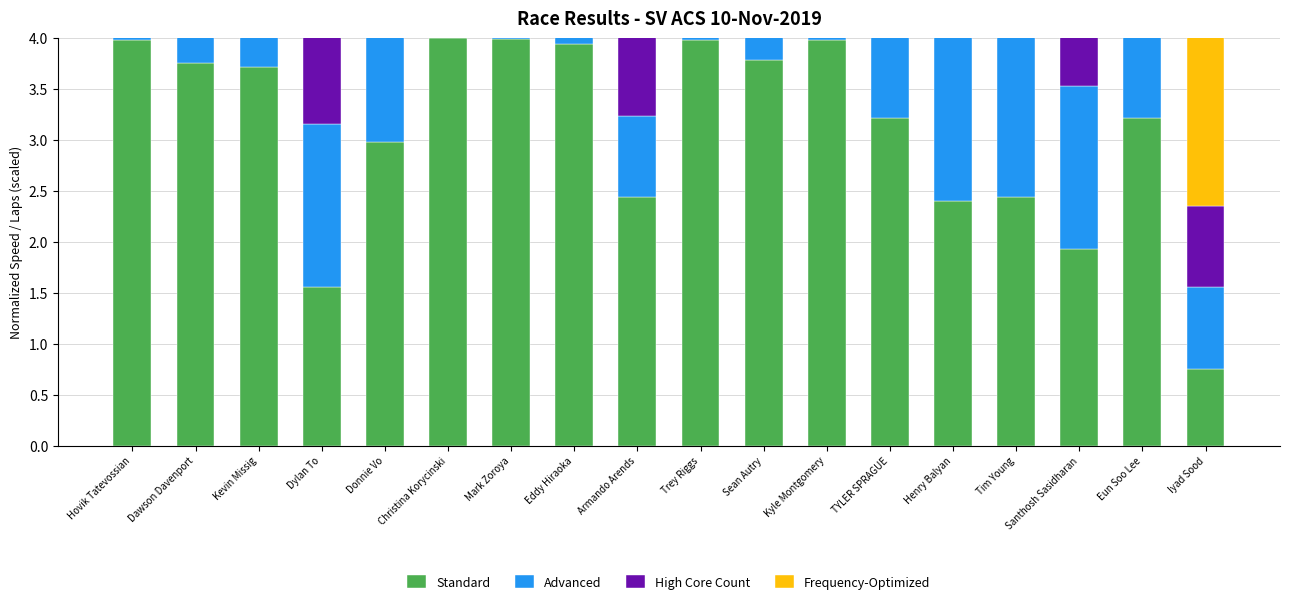

What is the difference between the maximum and minimum values in the High Core Count series?

3.2